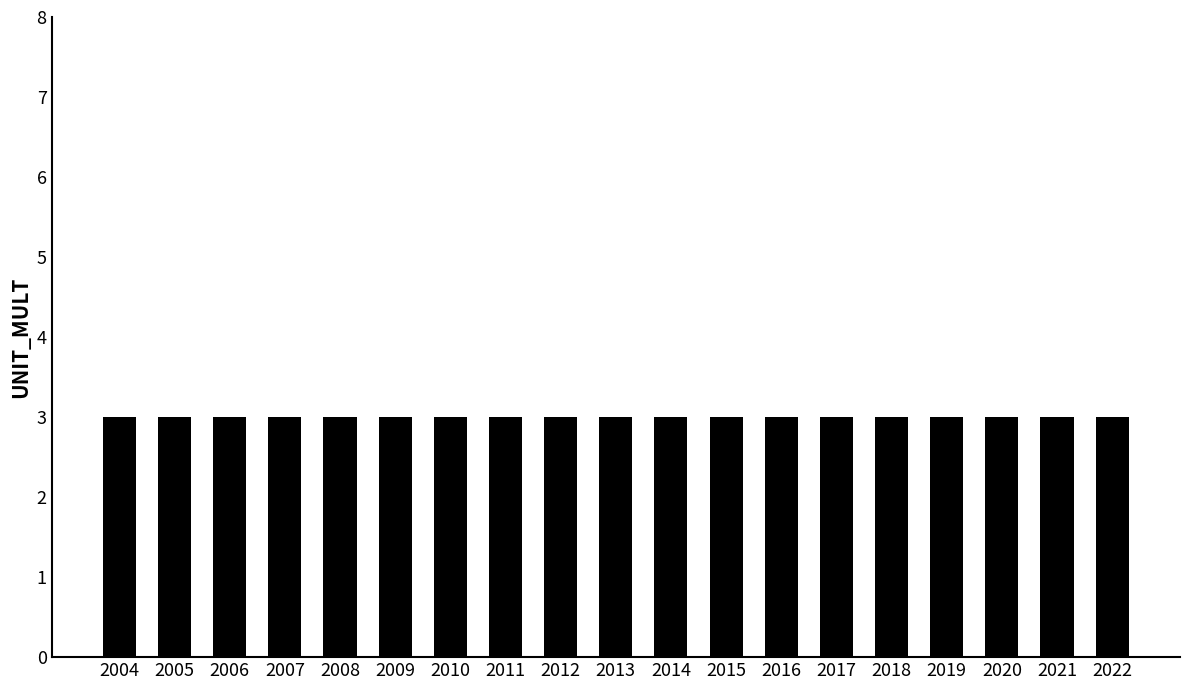

At how many categories does at least one series exceed 0?

19